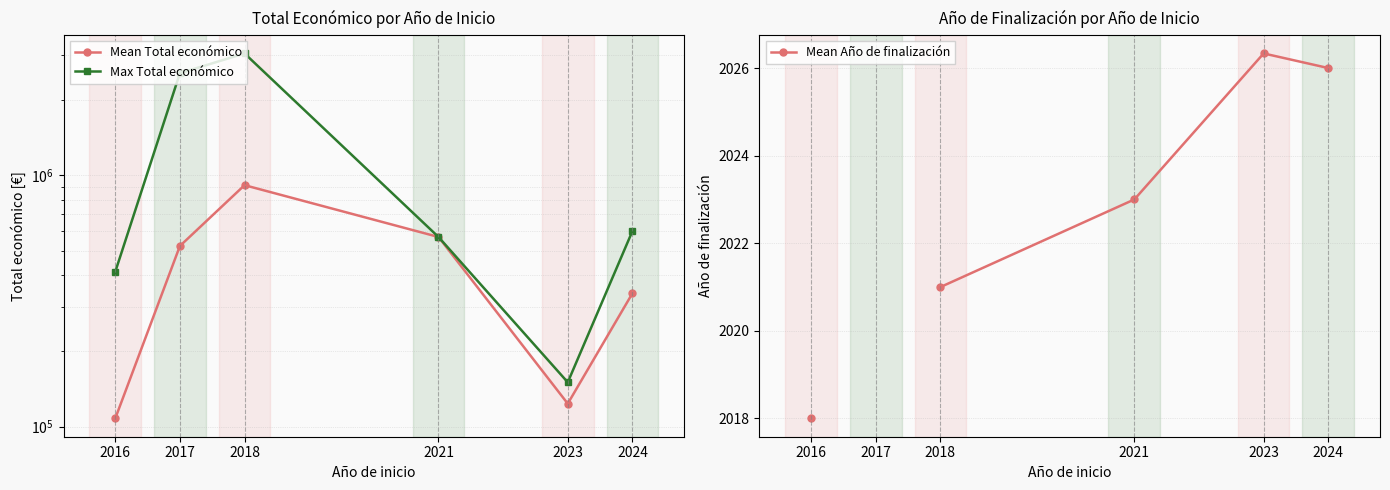

At which category is the sum across all series the highest?

2018